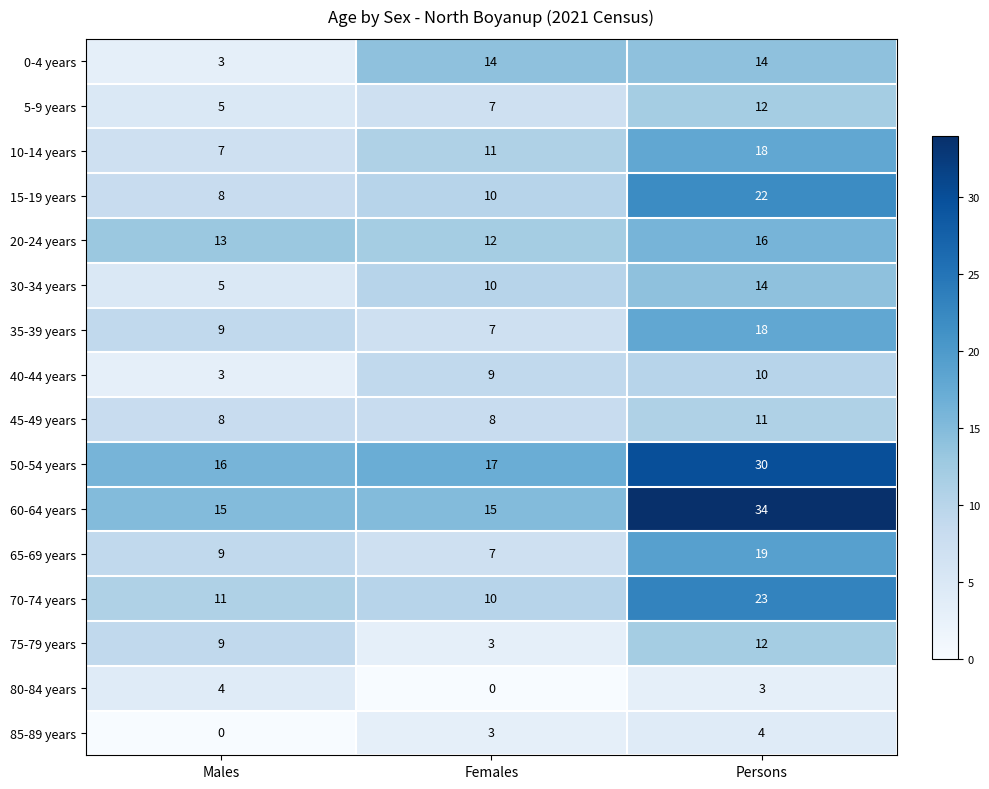

The 45-49 years series shows 8 at Males. True or false?

True